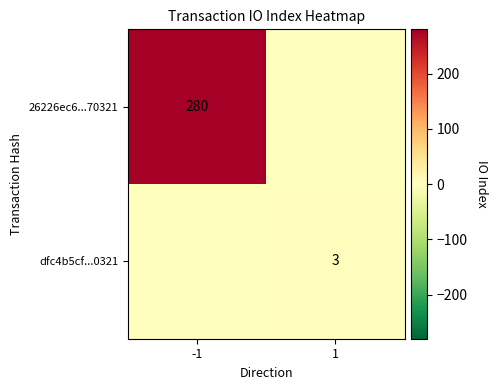

True or false: dfc4b5cf...0321 has a value of 1 at 1.

False